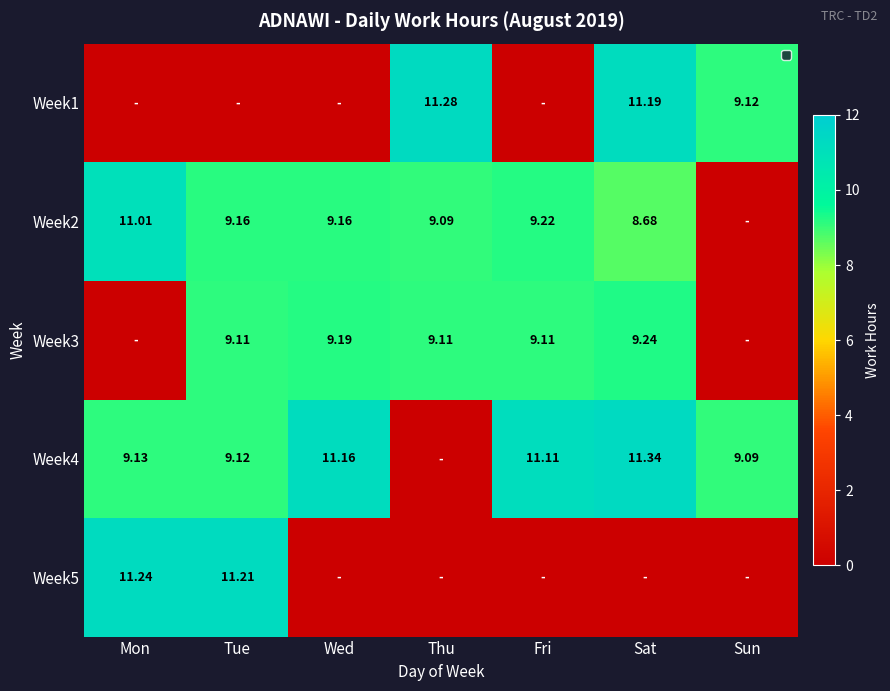

How many values in the Week2 series exceed 9?

5